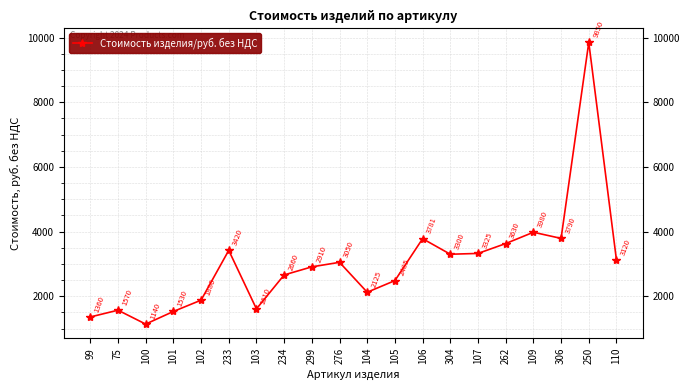

How many distinct data groups are displayed?

1